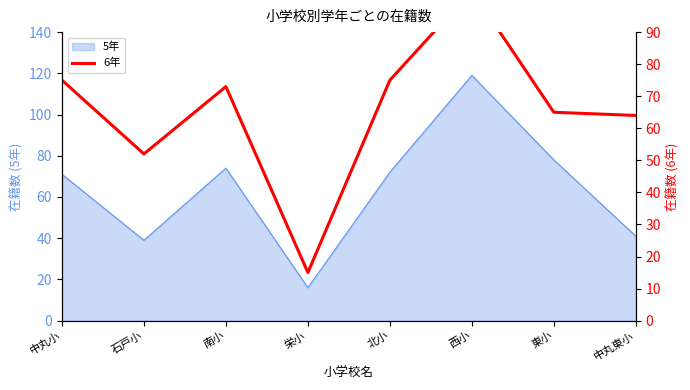

The value of 5年 at 石戸小 is 39. True or false?

True